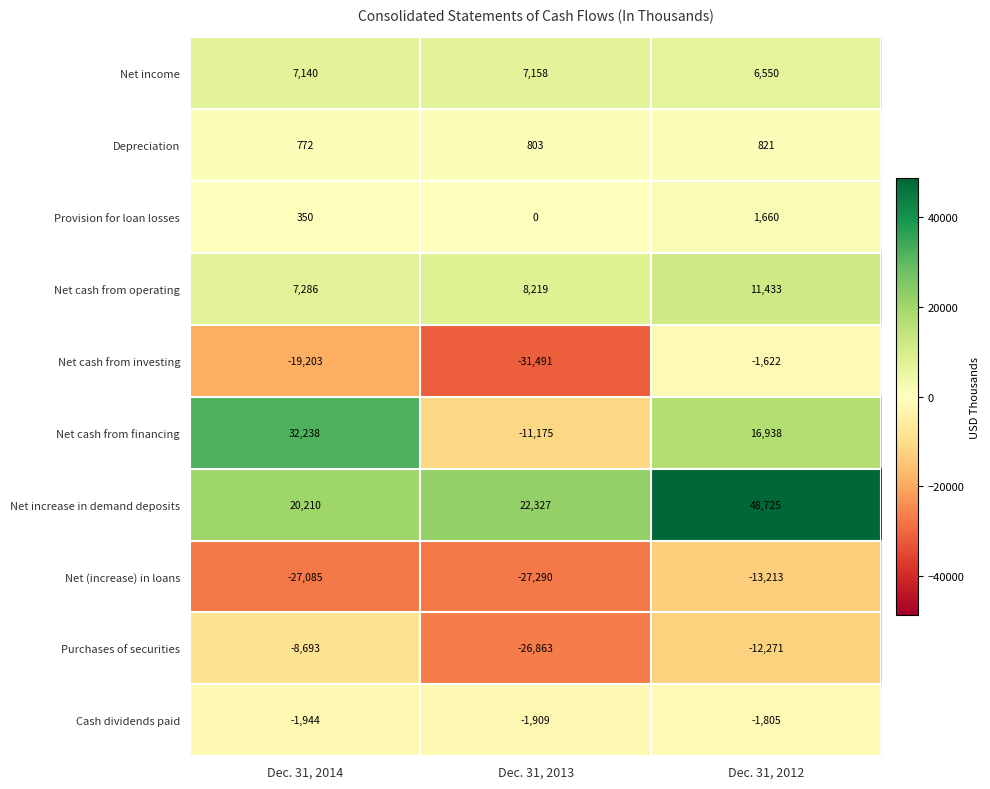

Which series has the largest total across all categories?

Net increase in demand deposits